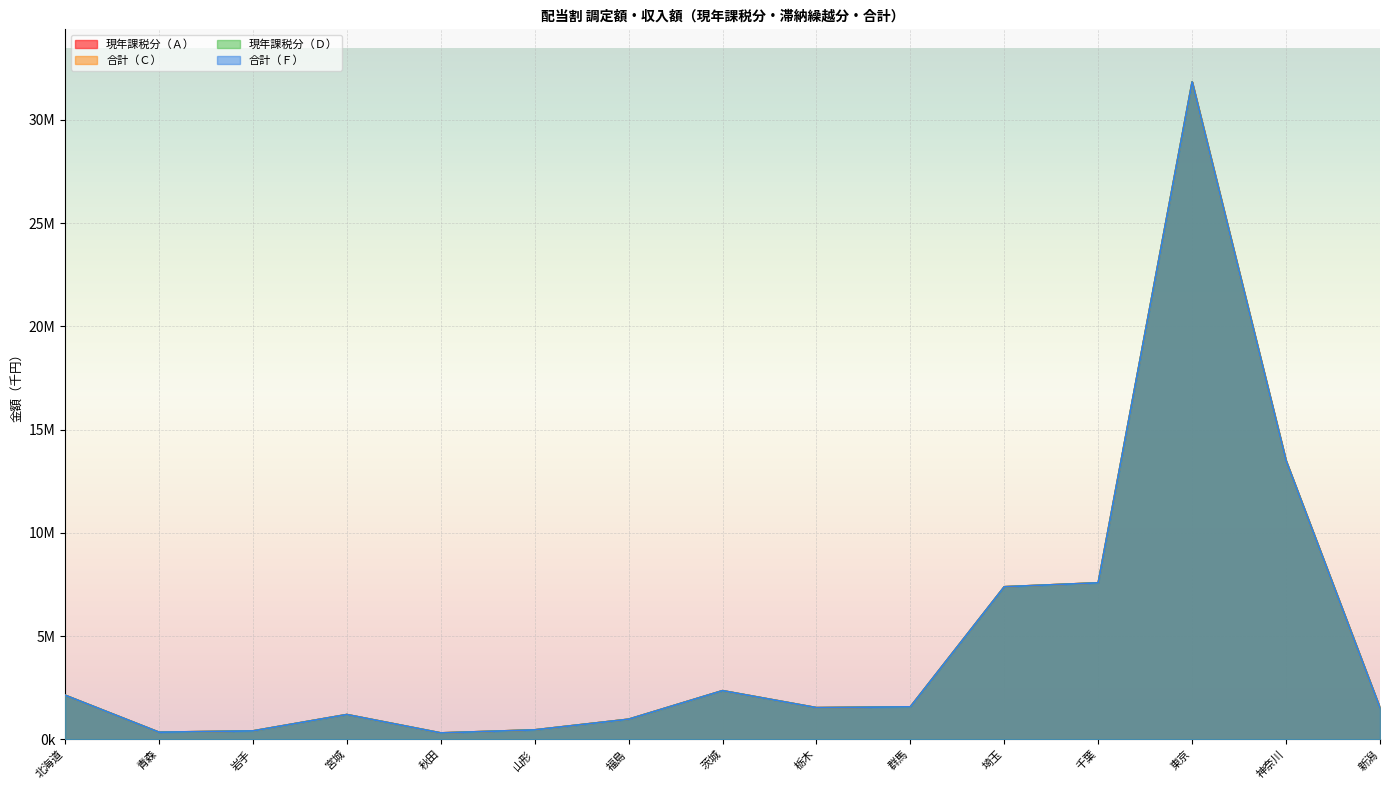

At which category is the sum across all series the highest?

東京